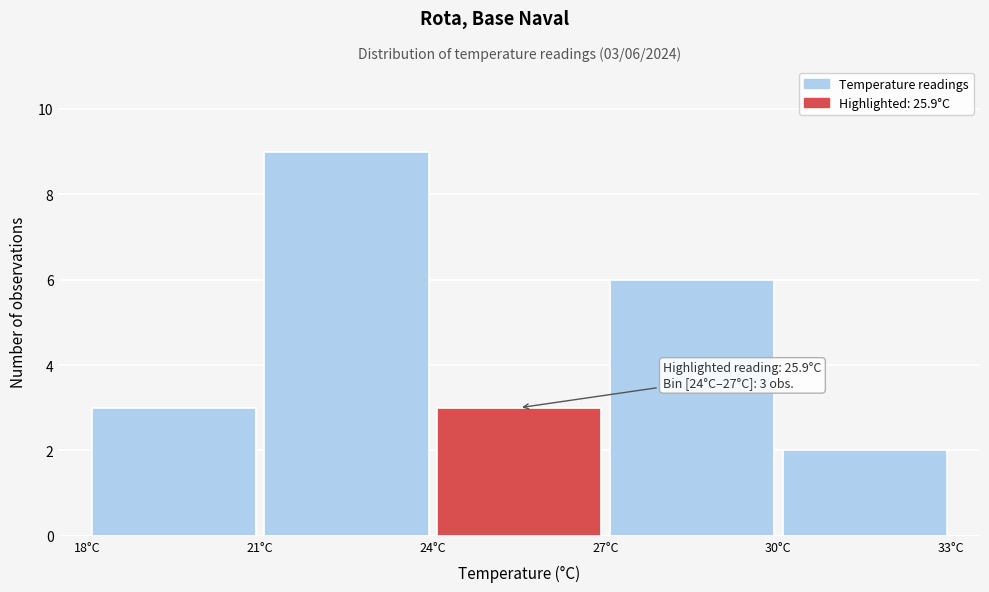

Which range on the x-axis has the tallest bar?

21 to 24